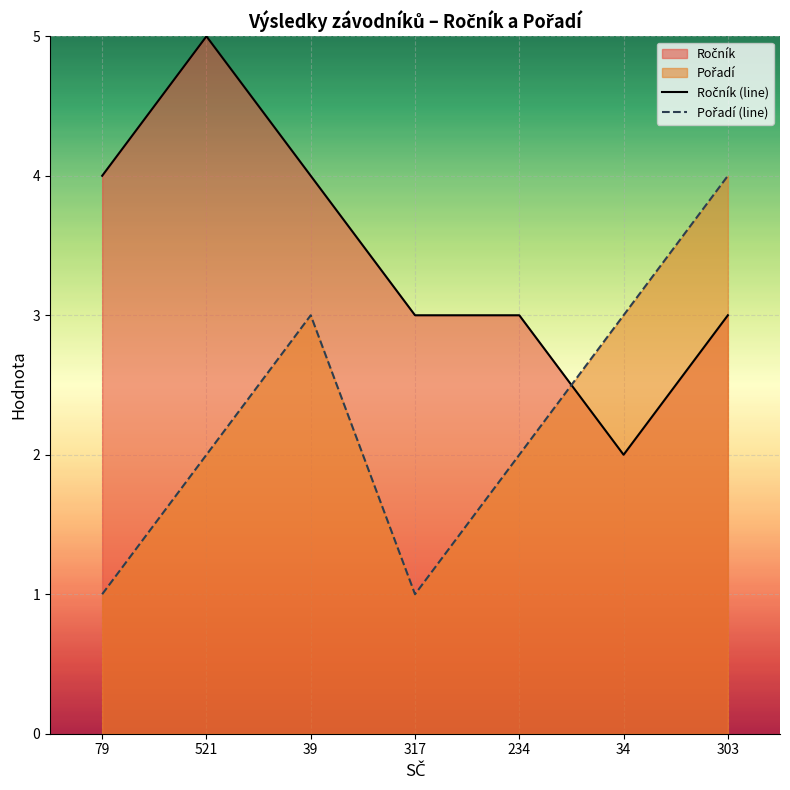

What is the value of the Ročník (line) point at the 2nd from the left?

5